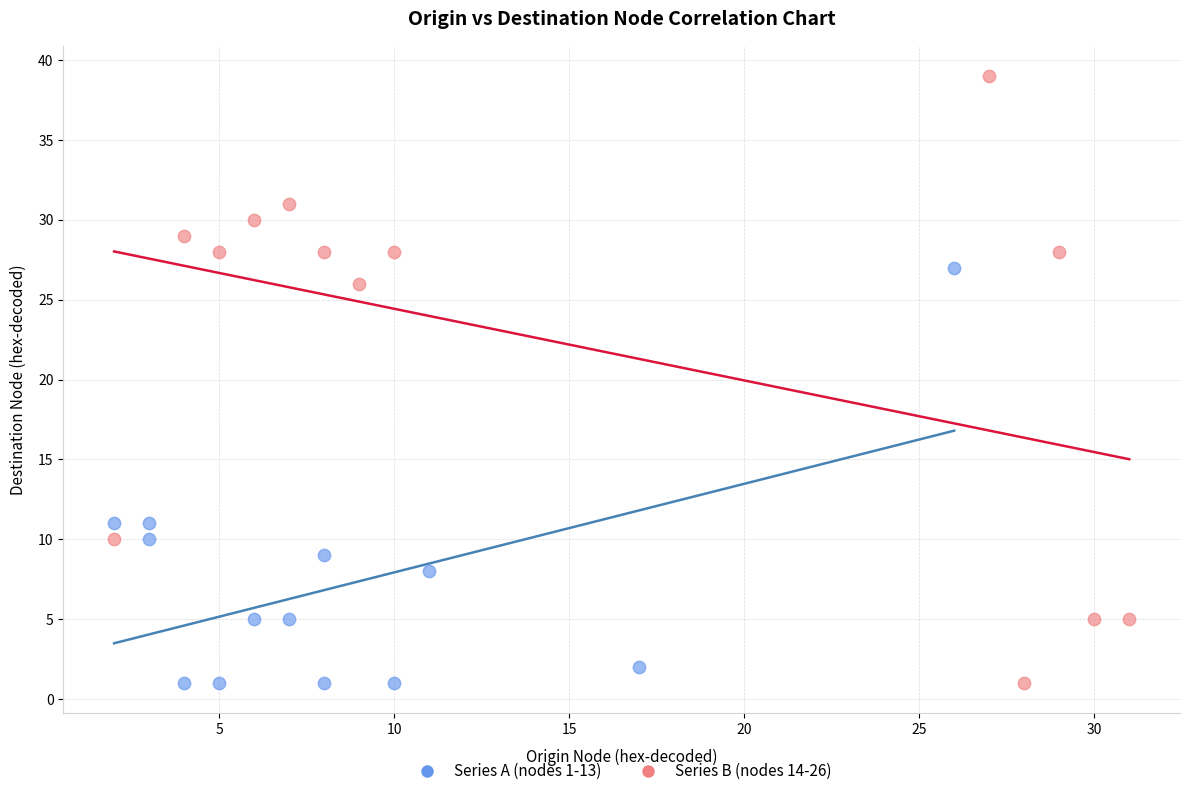

Which series has the largest Y range (max minus min)?

Series B (nodes 14-26)